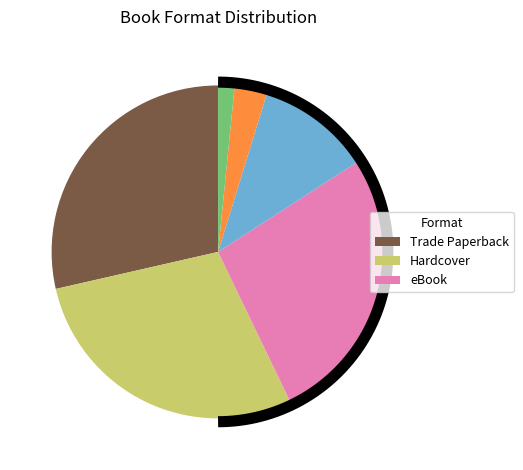

To the nearest percent, what portion does eBook represent?

27%